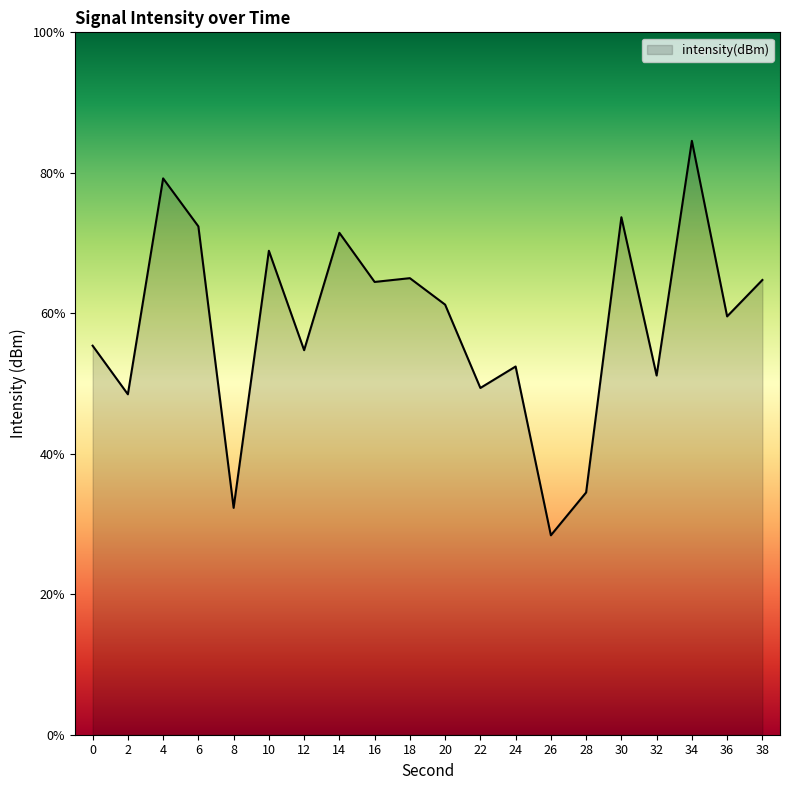

How many lines are shown in the chart?

1